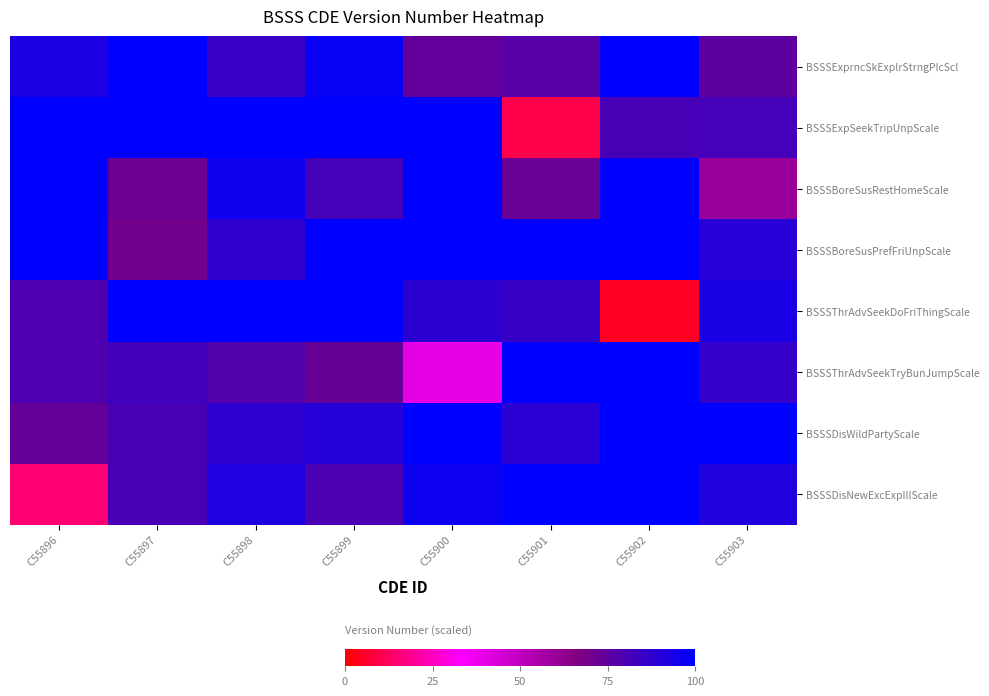

Count the number of data series in this chart.

8